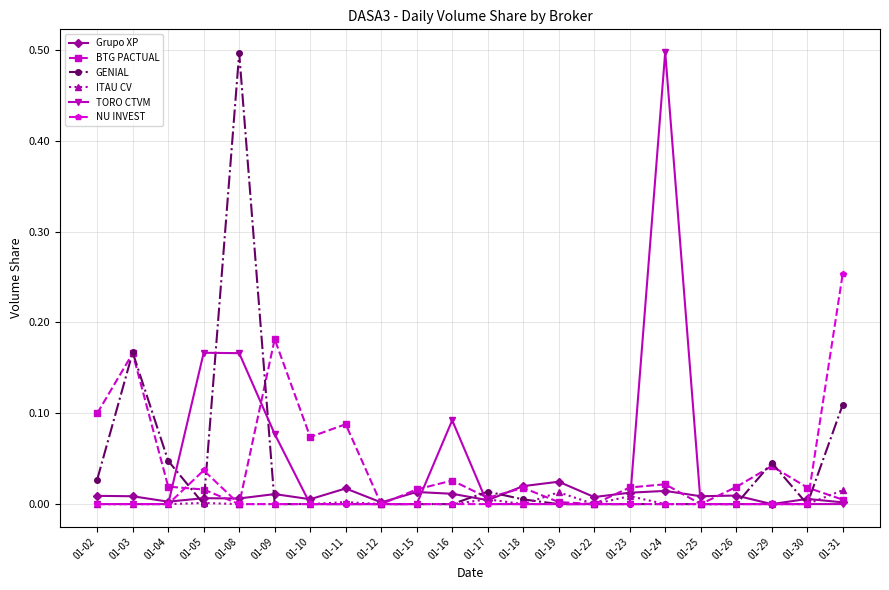

Between 01-16 and 01-29, which series saw the biggest shift?

TORO CTVM